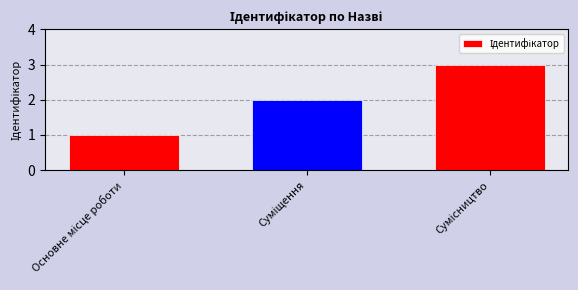

What is the maximum value shown in the chart?

3